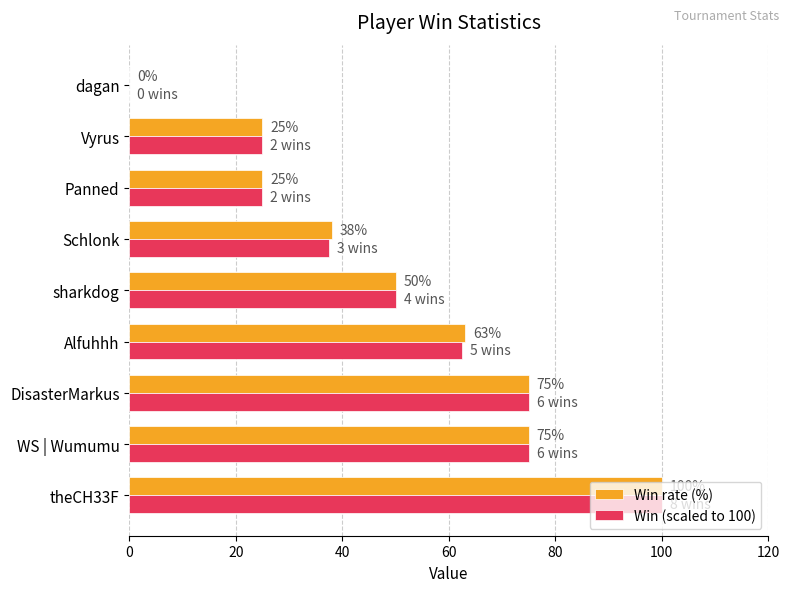

Is the value of Win (scaled to 100) at Alfuhhh greater than the value of Win rate (%) at dagan?

Yes